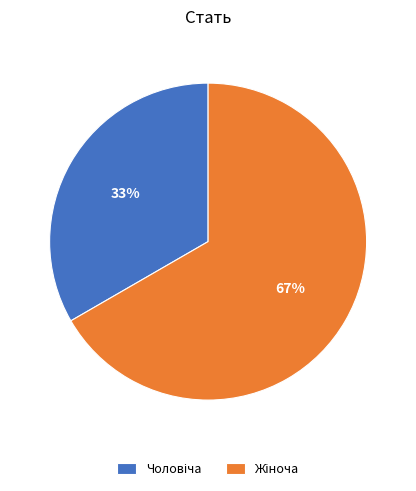

How many slices are in this pie chart?

2